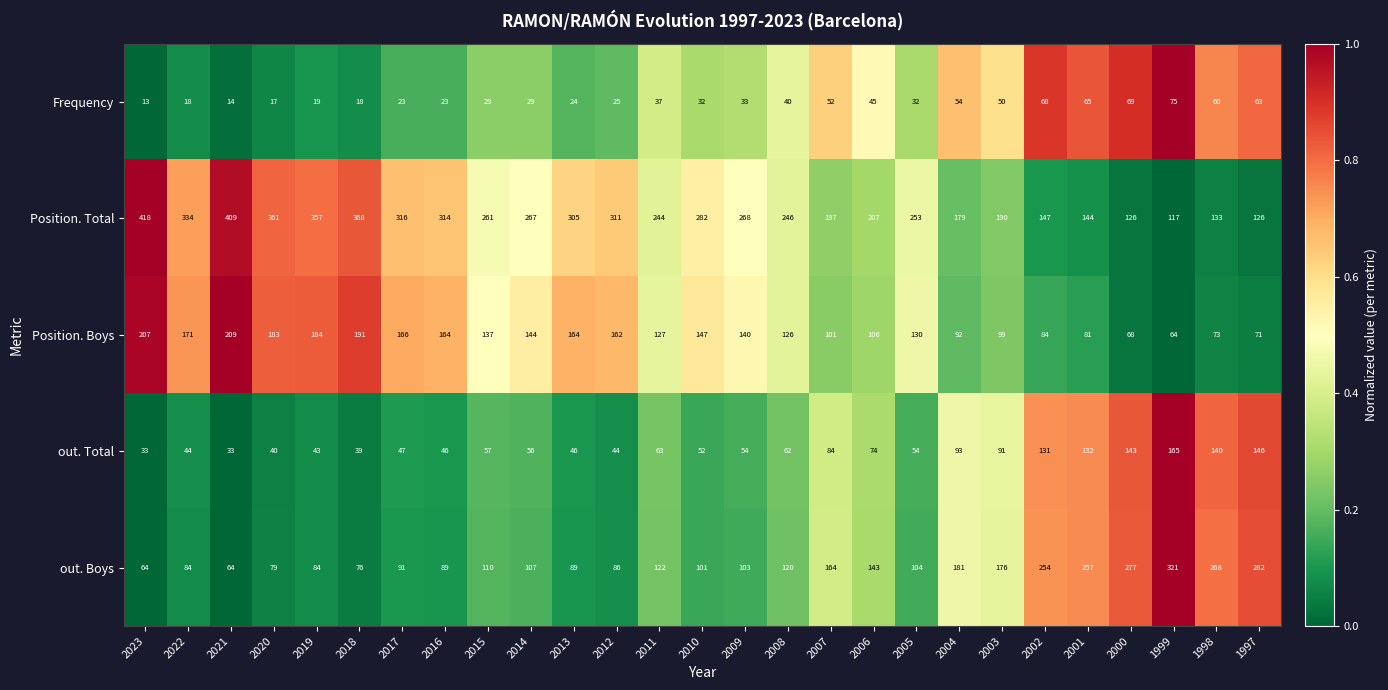

At 2011, list the series in order from largest to smallest.

Position. Total, Position. Boys, out. Boys, out. Total, Frequency